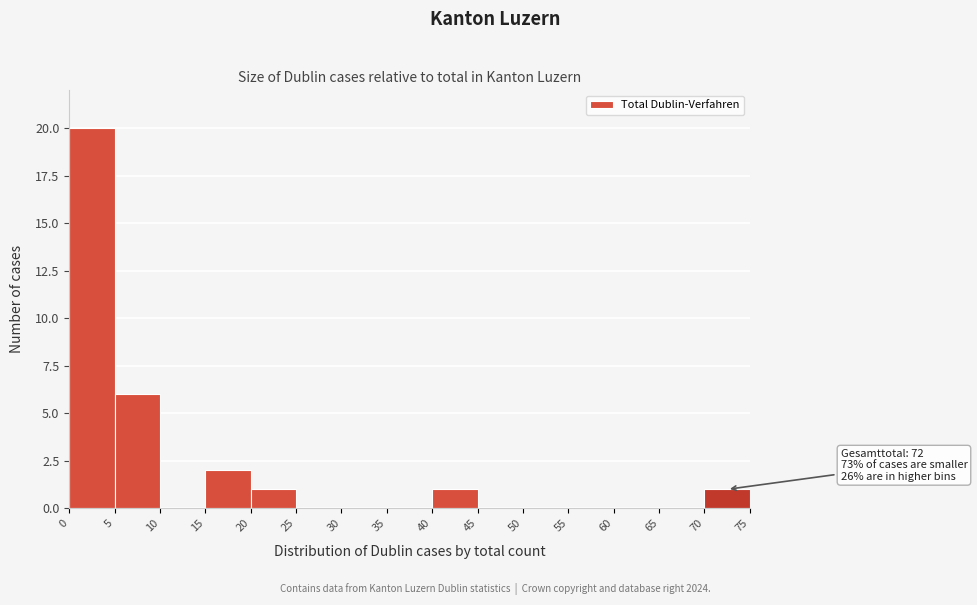

Over which range of the x-axis is the bar tallest?

0 to 5